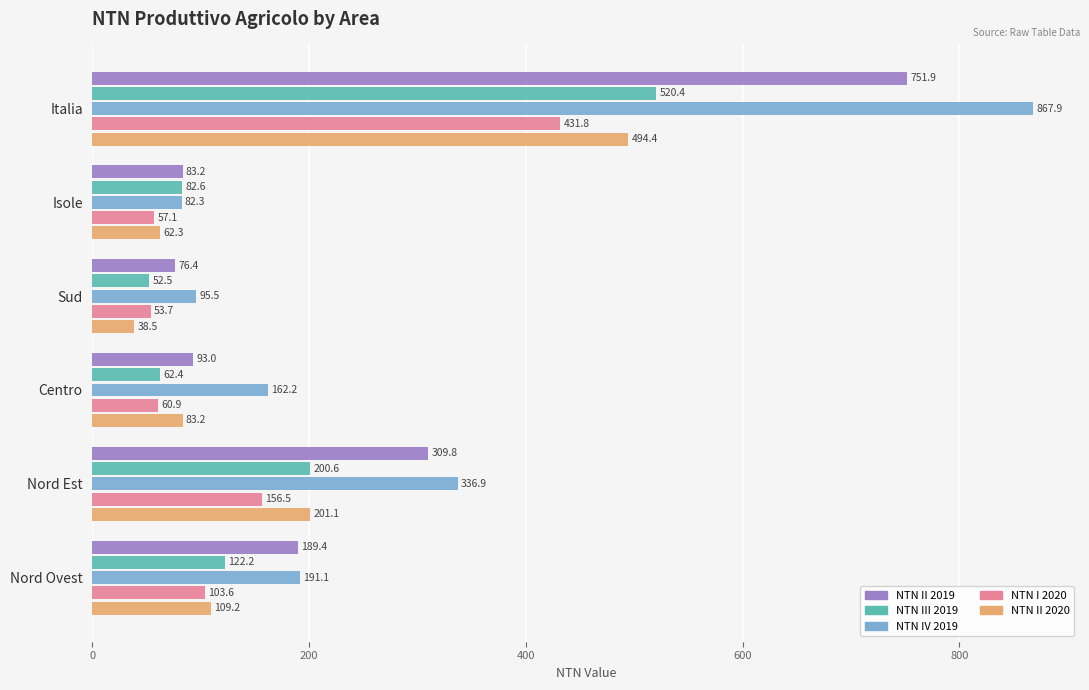

What is the minimum value for NTN II 2020?

38.5